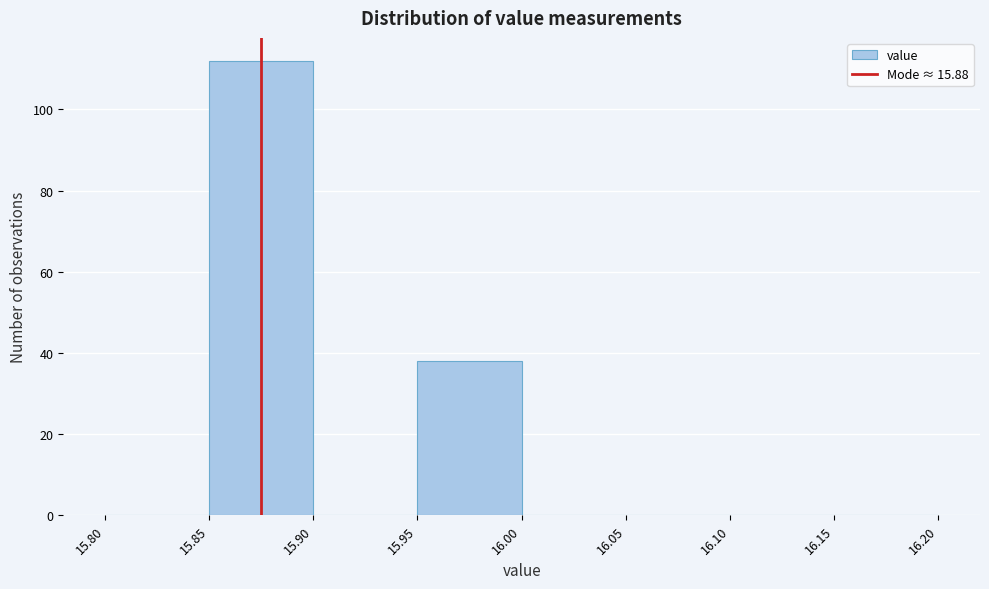

Which range on the x-axis has the tallest bar?

15.85 to 15.90